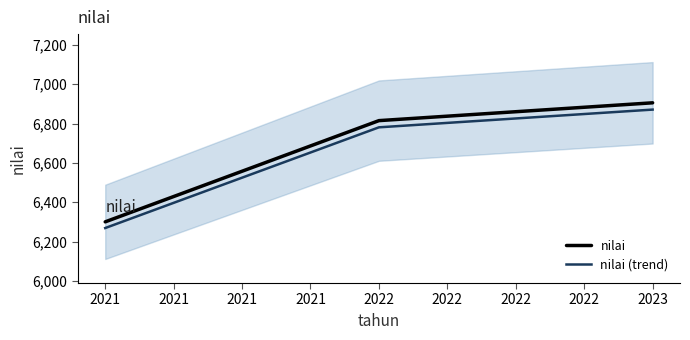

What is the approximate value of nilai at 2021?

6300.0